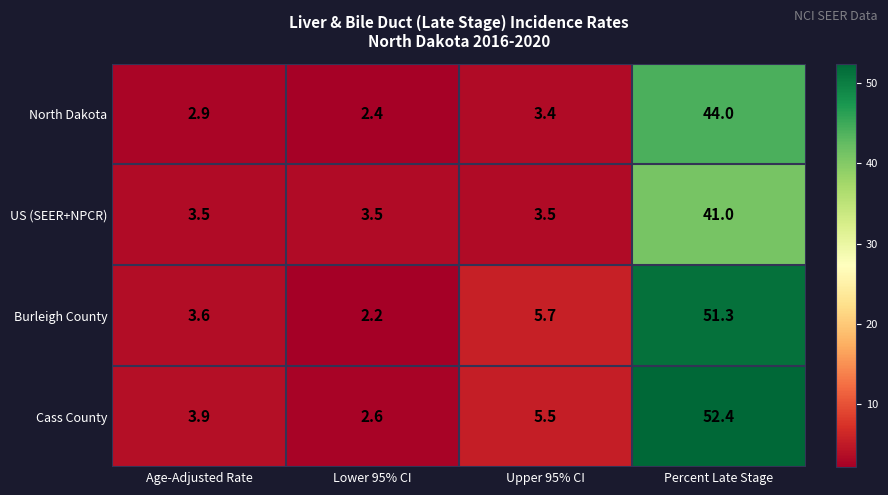

True or false: North Dakota has a value of 2.0 at Upper 95% CI.

False